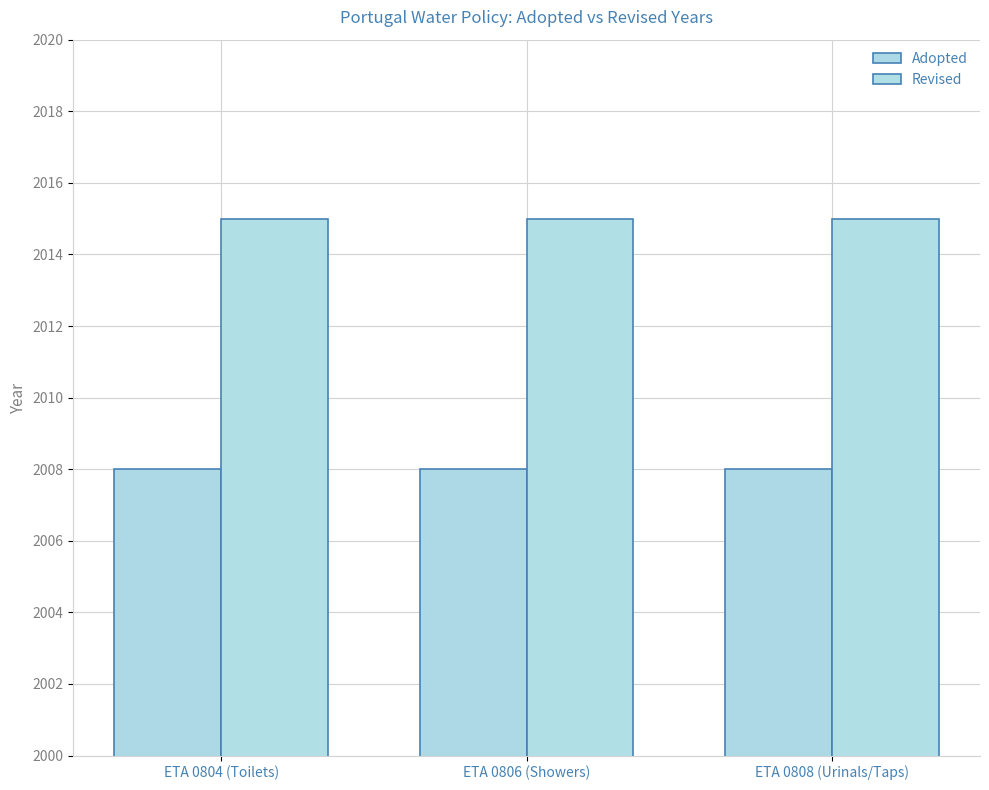

Rank the series at ETA 0806 (Showers) from lowest to highest value.

Adopted, Revised